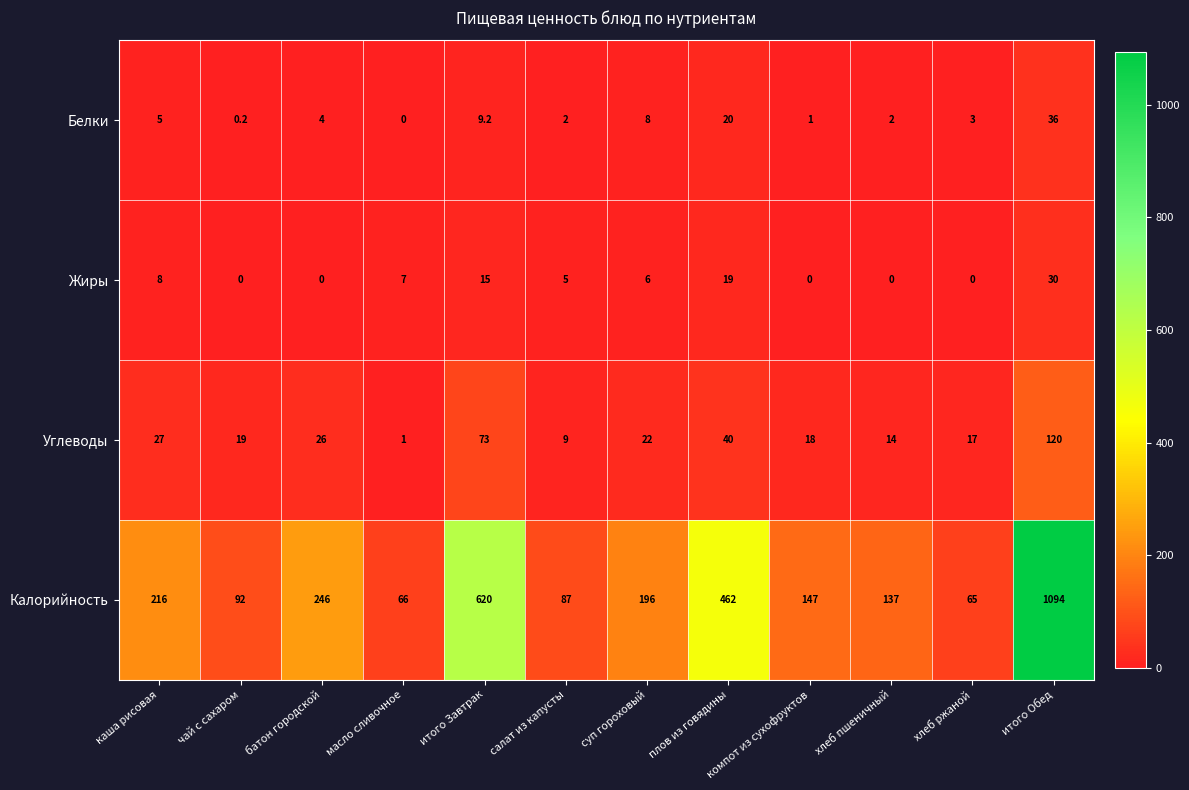

Rank the series by their maximum value, from highest to lowest.

Калорийность, Углеводы, Белки, Жиры